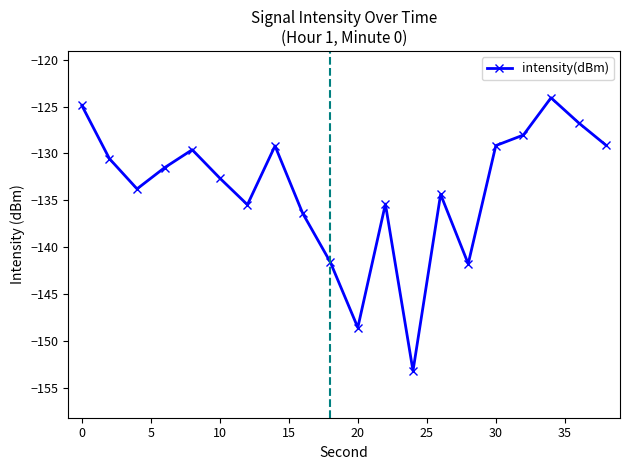

How many points are higher than both their immediate neighbors (excluding endpoints)?

5